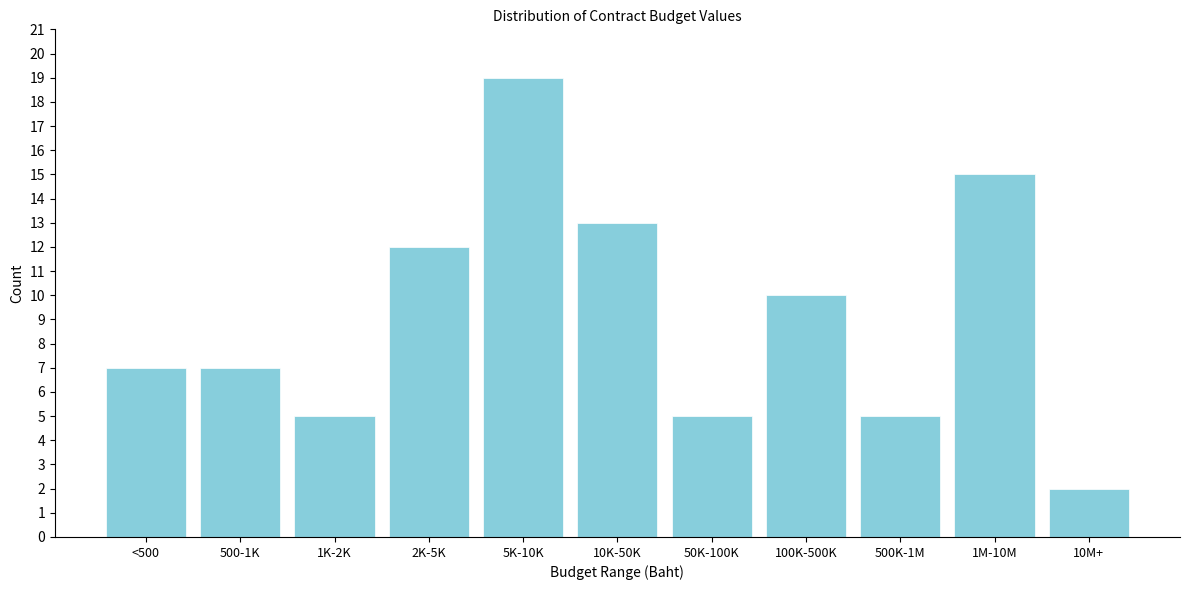

Reading right to left, what are all the values shown in this chart?

10M+=2	1M-10M=15	500K-1M=5	100K-500K=10	50K-100K=5	10K-50K=13	5K-10K=19	2K-5K=12	1K-2K=5	500-1K=7	<500=7